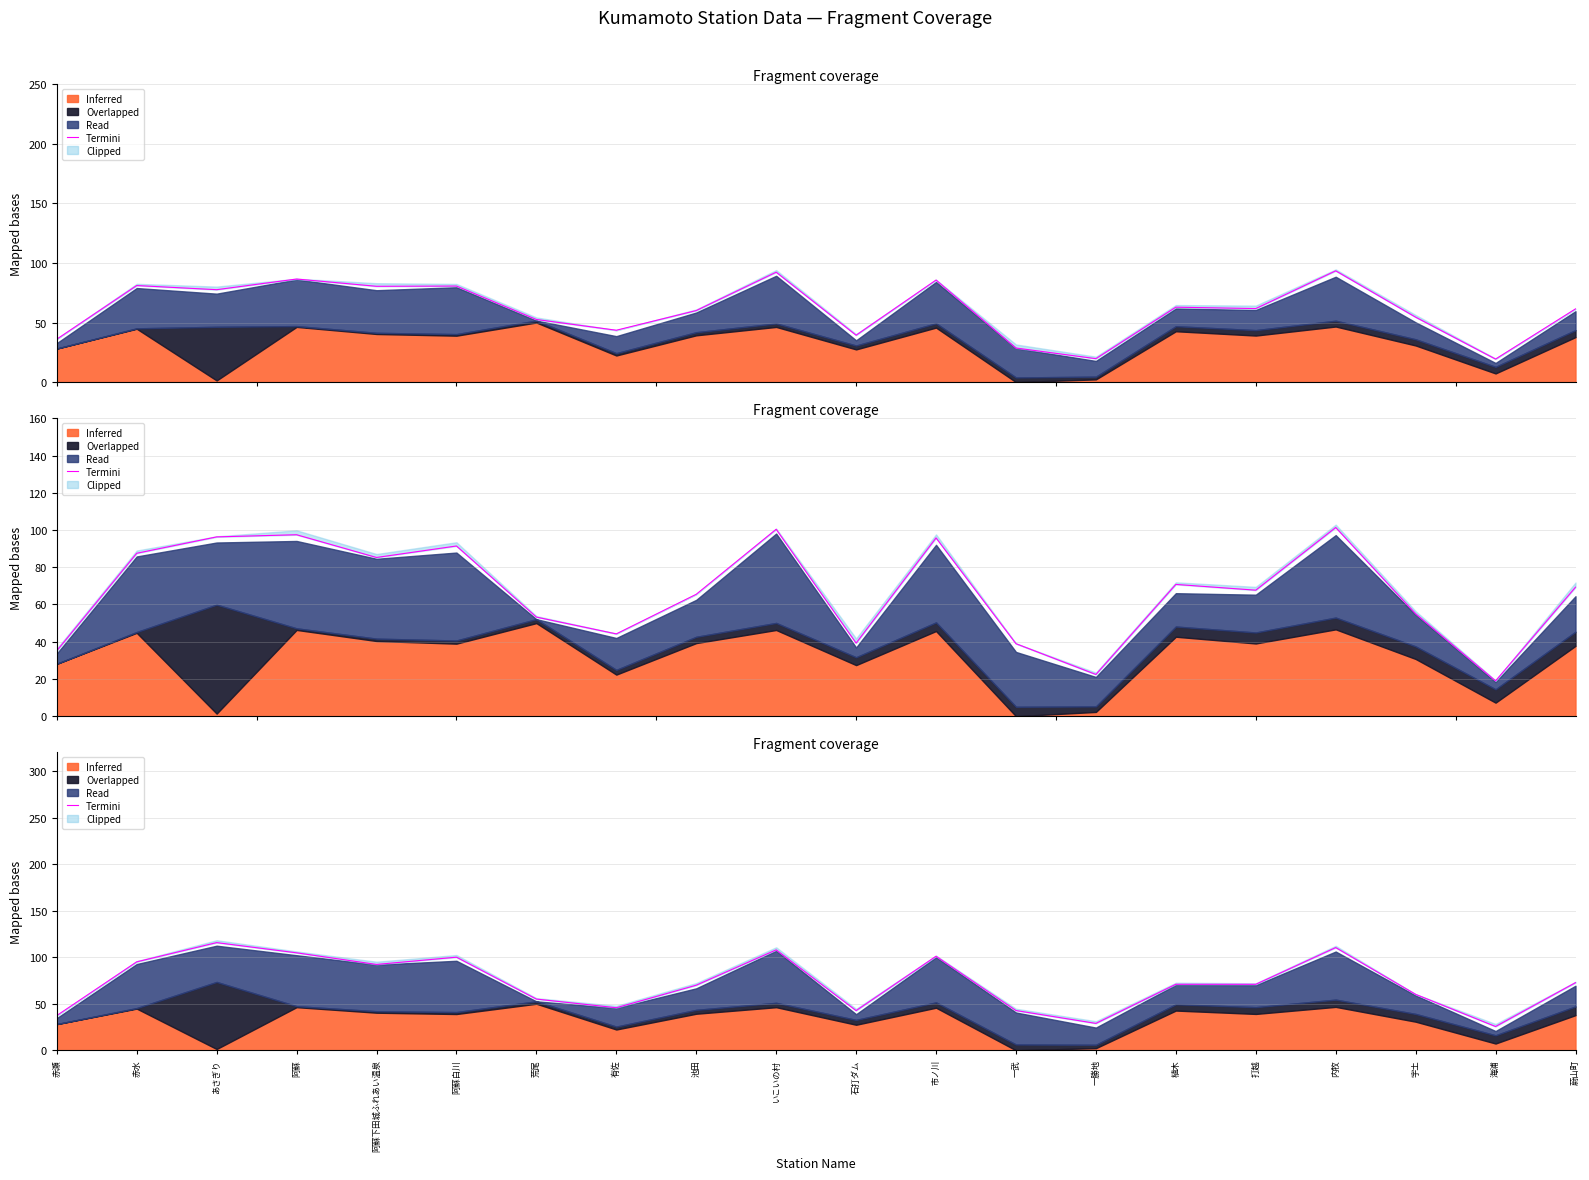

At which label is the value closest to 70?

池田